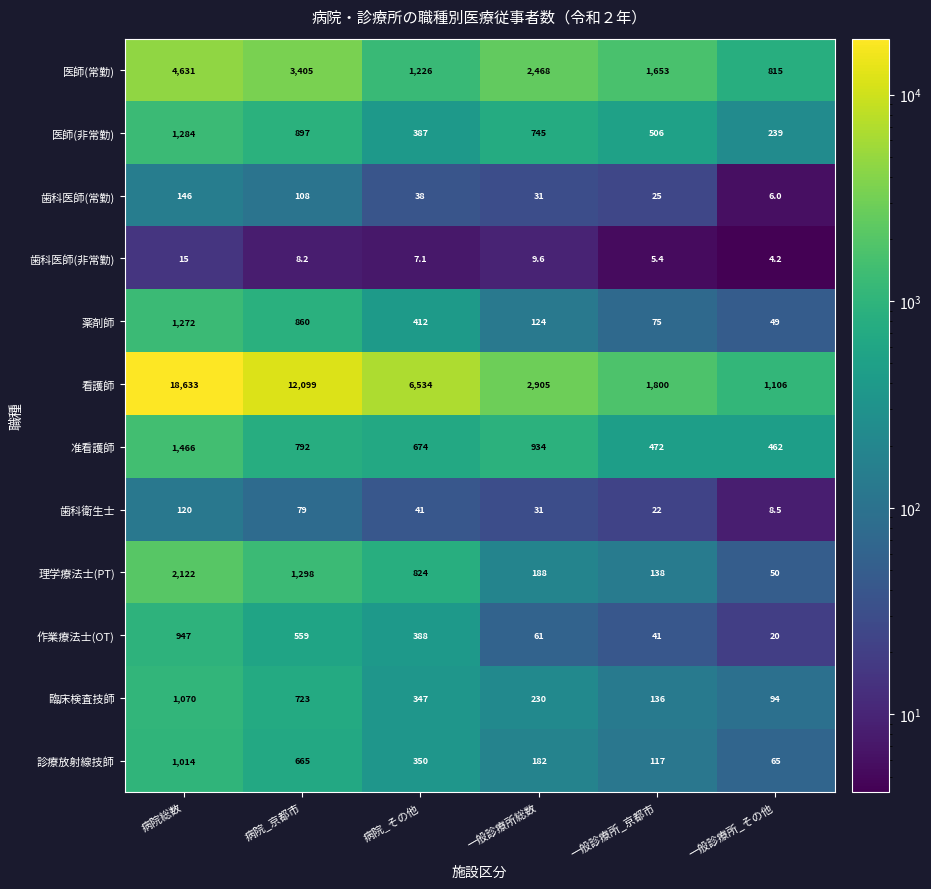

Which series has the widest spread of values?

看護師